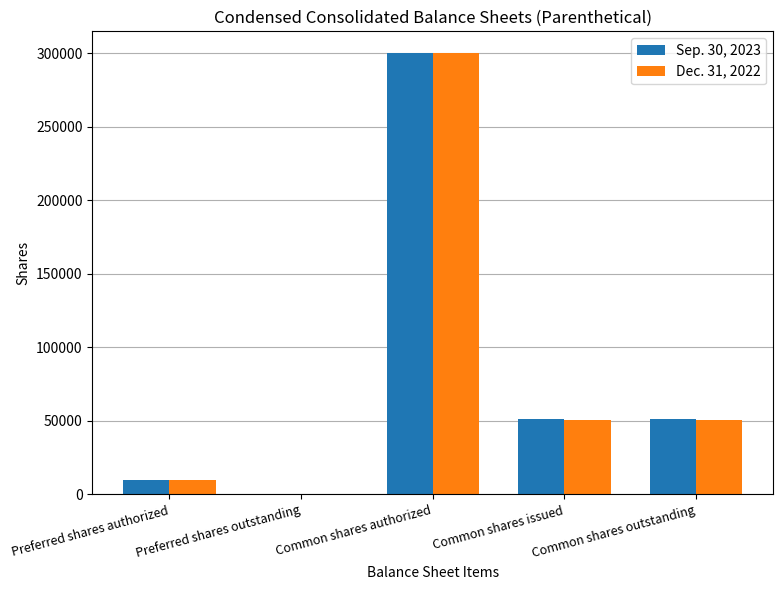

Where does the Dec. 31, 2022 series first go above 50736?

Common shares authorized